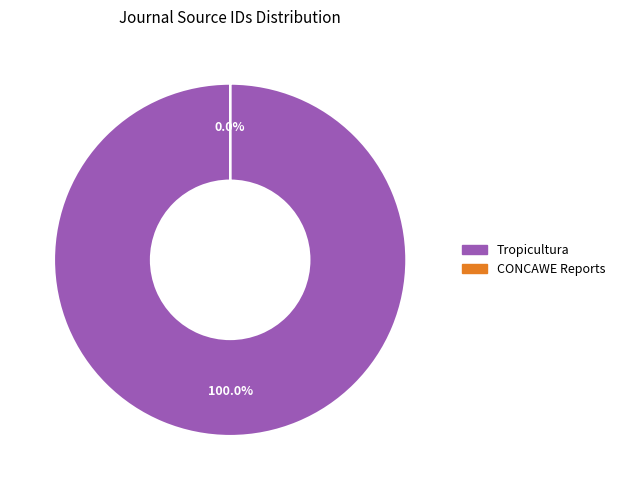

To the nearest percent, what is the average slice percentage?

50%